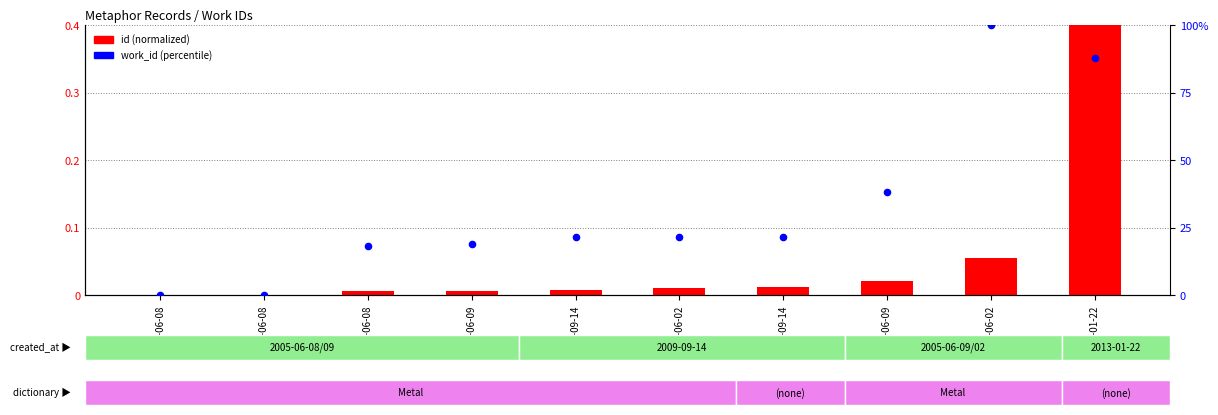

At how many categories does at least one series exceed 33?

3